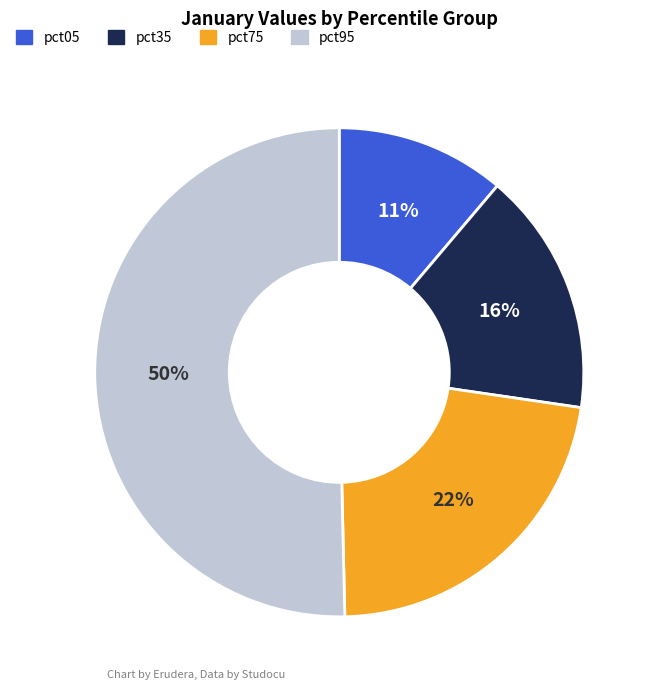

Count the number of slices in the pie.

4